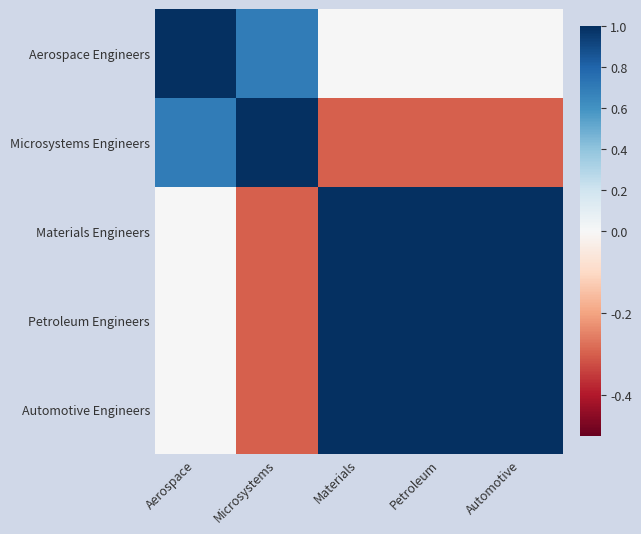

Reading left to right, extract all data points from this chart.

Aerospace Engineers: Aerospace=1.0	Microsystems=0.7	Materials=0.0	Petroleum=0.0	Automotive=0.0
Microsystems Engineers: Aerospace=0.7	Microsystems=1.0	Materials=-0.3	Petroleum=-0.3	Automotive=-0.3
Materials Engineers: Aerospace=0.0	Microsystems=-0.3	Materials=1.0	Petroleum=1.0	Automotive=1.0
Petroleum Engineers: Aerospace=0.0	Microsystems=-0.3	Materials=1.0	Petroleum=1.0	Automotive=1.0
Automotive Engineers: Aerospace=0.0	Microsystems=-0.3	Materials=1.0	Petroleum=1.0	Automotive=1.0